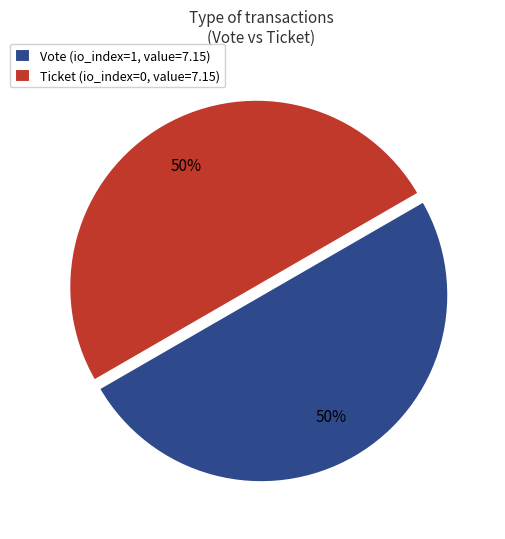

To the nearest percent, what is the combined percentage of Ticket (io_index=0, value=7.15) and Vote (io_index=1, value=7.15)?

100%